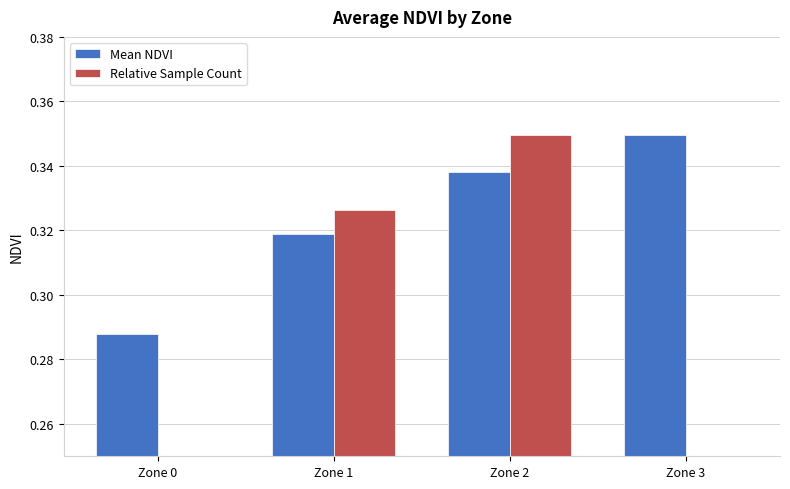

Reading right to left, list all the values displayed in this chart.

Mean NDVI: 0.3	0.3	0.3	0.3
Relative Sample Count: 0.2	0.3	0.3	0.1